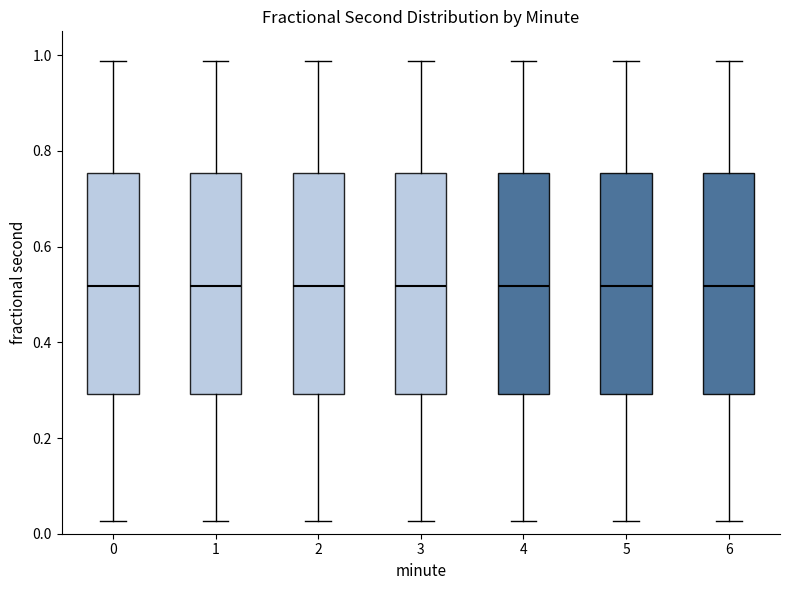

Reading left to right, transcribe this box plot: for each box, give where its median line is, the range the box spans, and where its two whiskers end, as read against the y-axis. The values are not printed on the chart, so give them approximately, as read against the axis.

0: median 0.52, box 0.30 to 0.76, whiskers 0.02 to 0.98
1: median 0.52, box 0.30 to 0.76, whiskers 0.02 to 0.98
2: median 0.52, box 0.30 to 0.76, whiskers 0.02 to 0.98
3: median 0.52, box 0.30 to 0.76, whiskers 0.02 to 0.98
4: median 0.52, box 0.30 to 0.76, whiskers 0.02 to 0.98
5: median 0.52, box 0.30 to 0.76, whiskers 0.02 to 0.98
6: median 0.52, box 0.30 to 0.76, whiskers 0.02 to 0.98